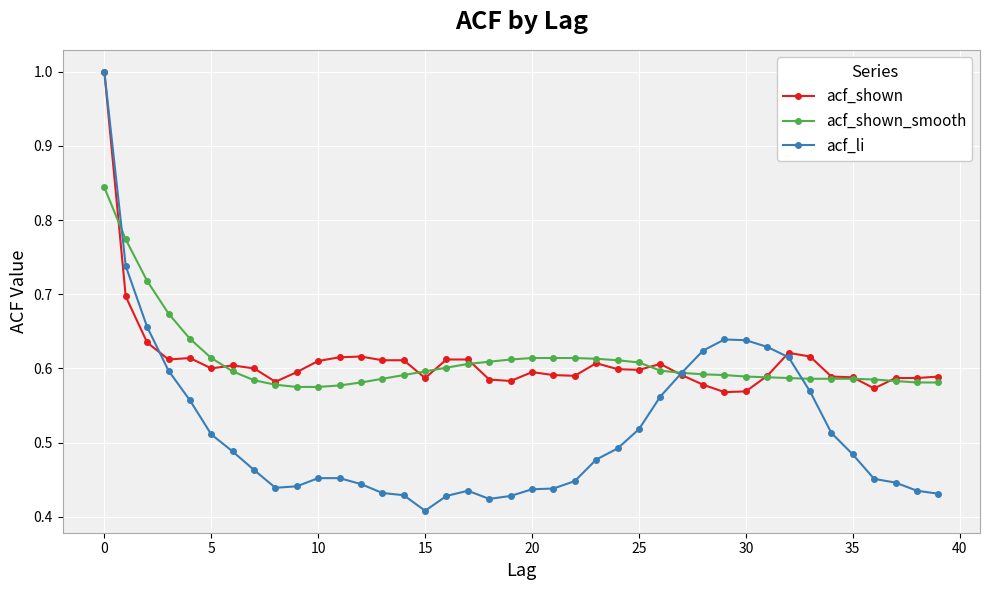

What is the maximum value for acf_shown?

1.0